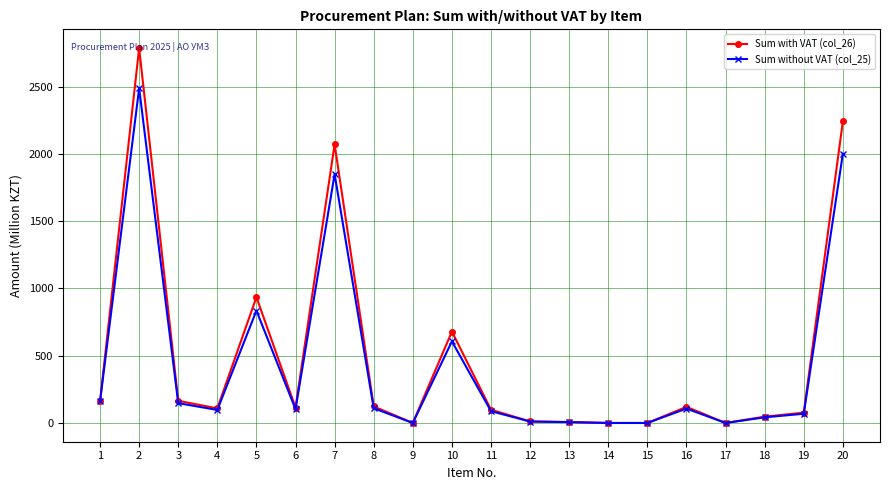

List the series in order of their peak value, highest first.

Sum with VAT (col_26), Sum without VAT (col_25)